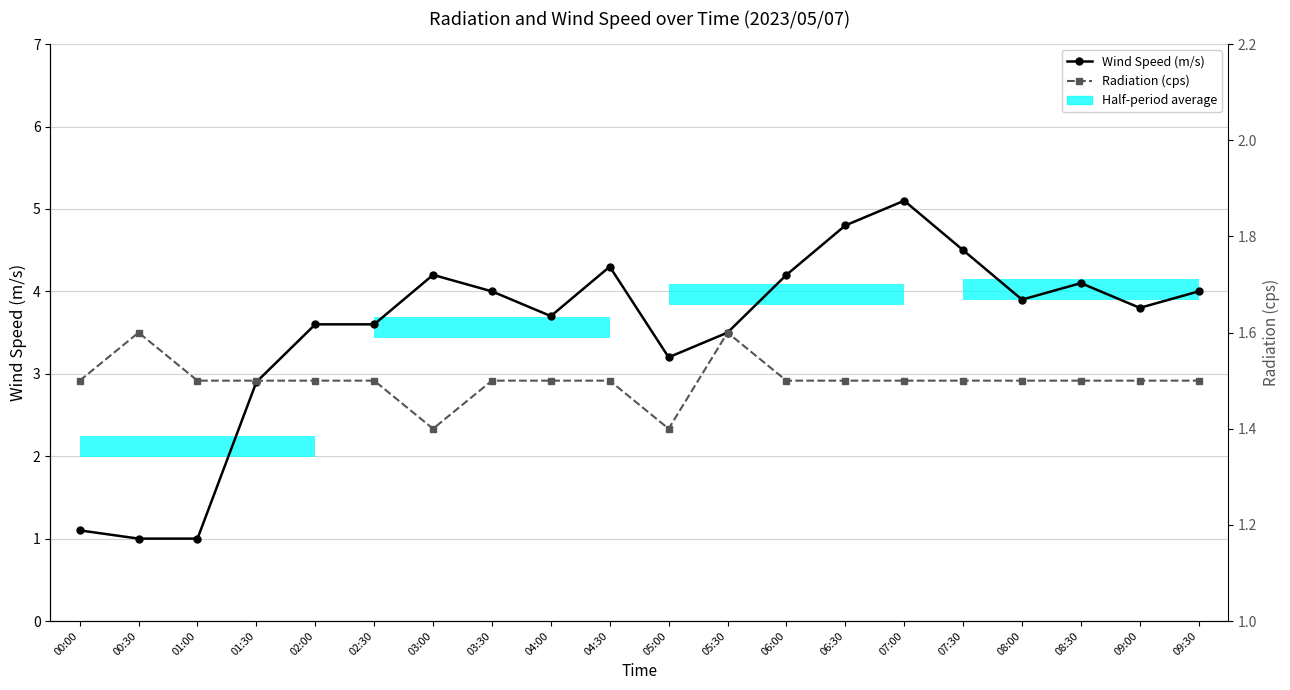

At which label does Radiation (cps) reach its minimum?

03:00